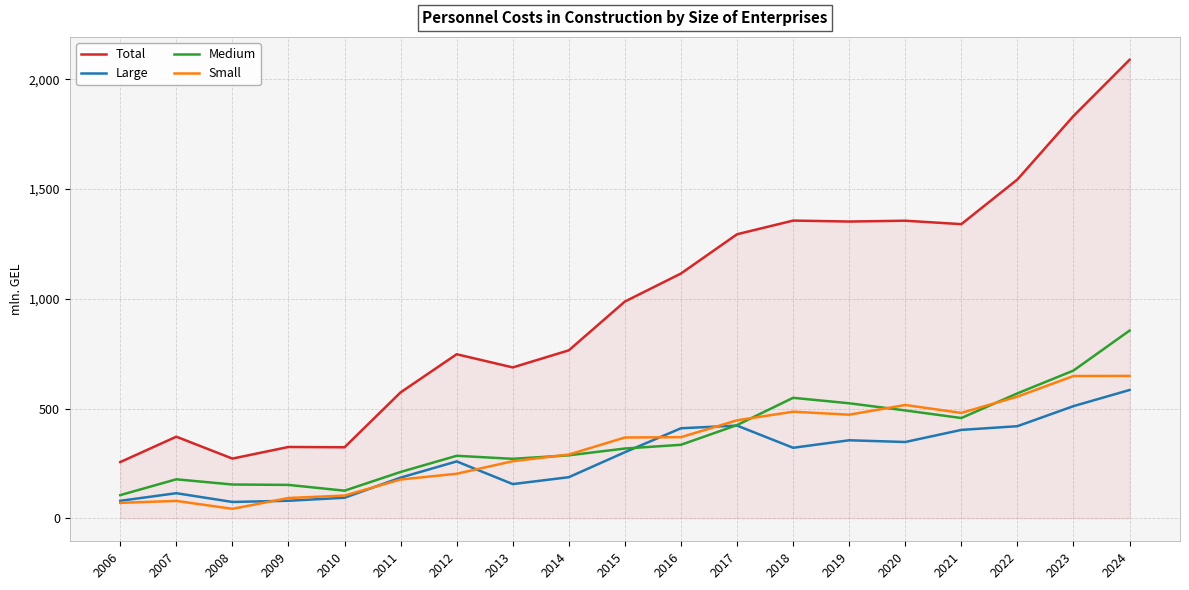

Between 2007 and 2021, which series saw the biggest shift?

Total